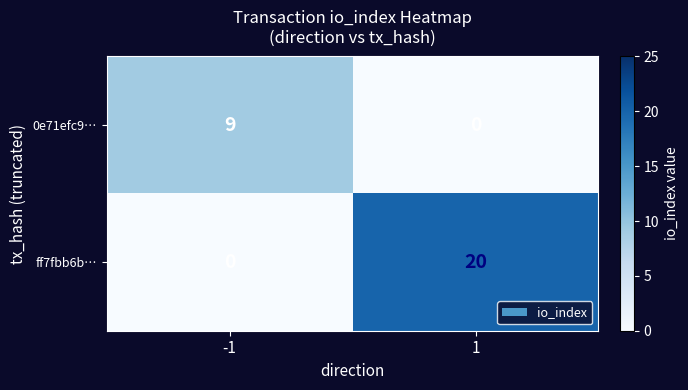

List the series in order of their peak value, lowest first.

0e71efc9…, ff7fbb6b…